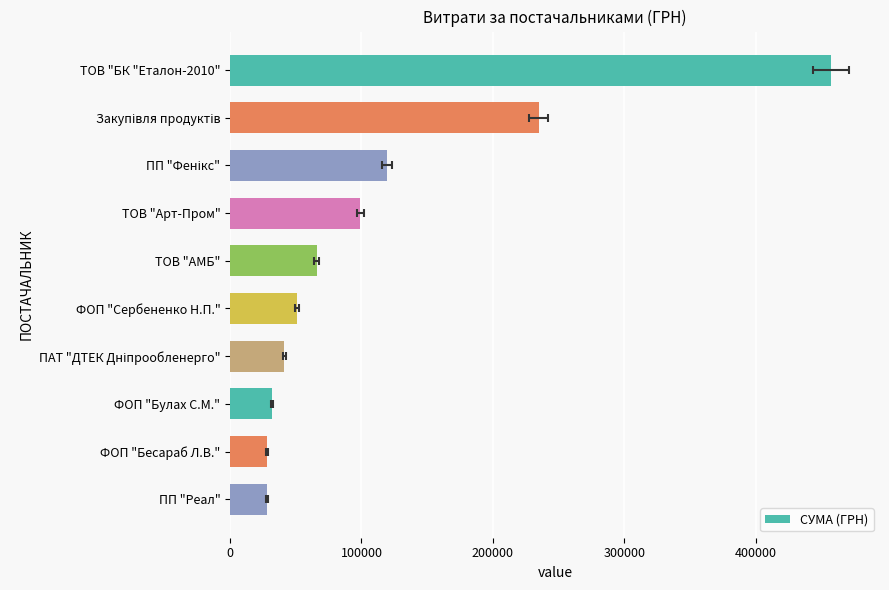

What is the difference between the maximum and second lowest values?

429208.5